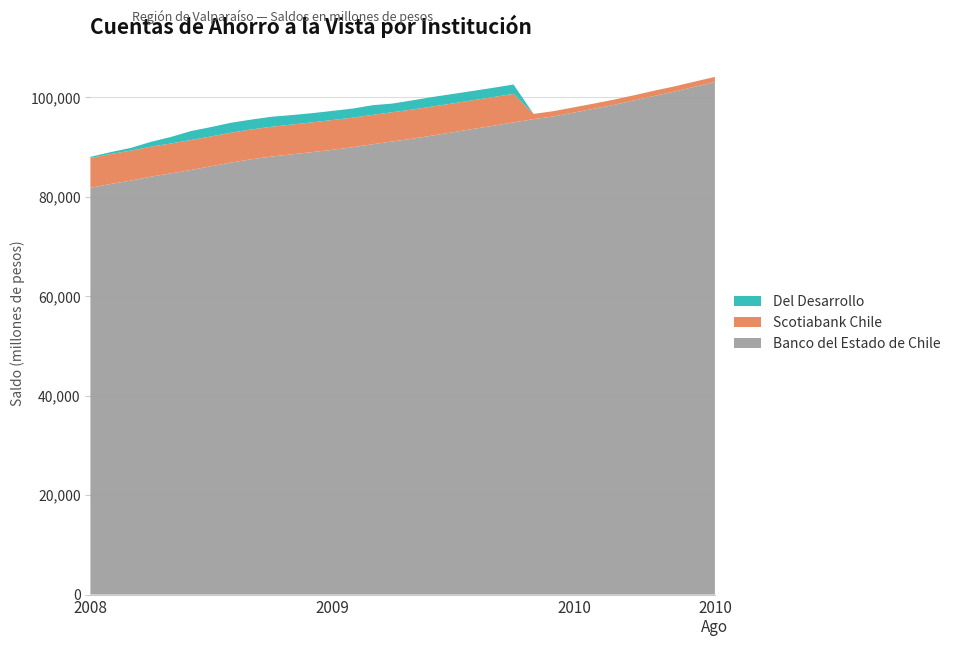

Reading right to left, extract all data points from this chart.

Banco del Estado de Chile: 103120	102156	101189	100315	99400	98523	97733	96965	96194	95639	94971	94313	93677	93006	92356	91705	91152	90581	89975	89465	89000	88554	88113	87568	86915	86162	85416	84726	84070	83260	82593	81804
Scotiabank Chile: 1022	1041	1047	1063	1054	1054	1042	1048	1061	1054	5756	5770	5784	5804	5843	5878	5889	5912	5960	5993	5990	5994	6003	6006	6010	6017	6024	6025	6030	6038	6029	6014
Del Desarrollo: 0	0	0	0	0	0	0	0	0	0	1883	1866	1864	1904	1907	1850	1737	1946	1822	1835	1849	1909	2009	1987	2004	1878	1810	1306	967	549	378	237